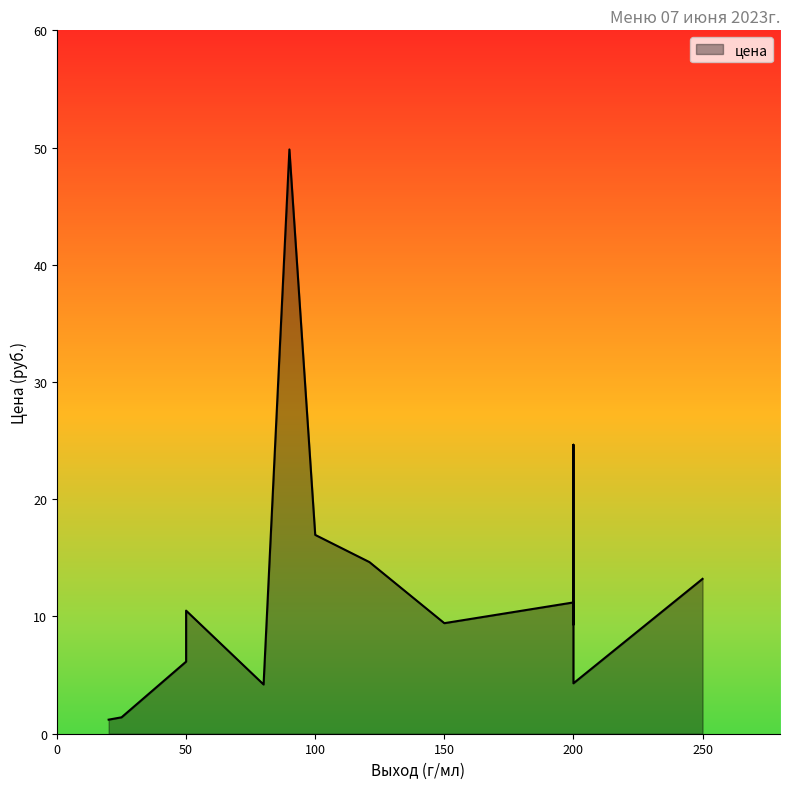

What is the sum of the values at 90 and 100?

66.8